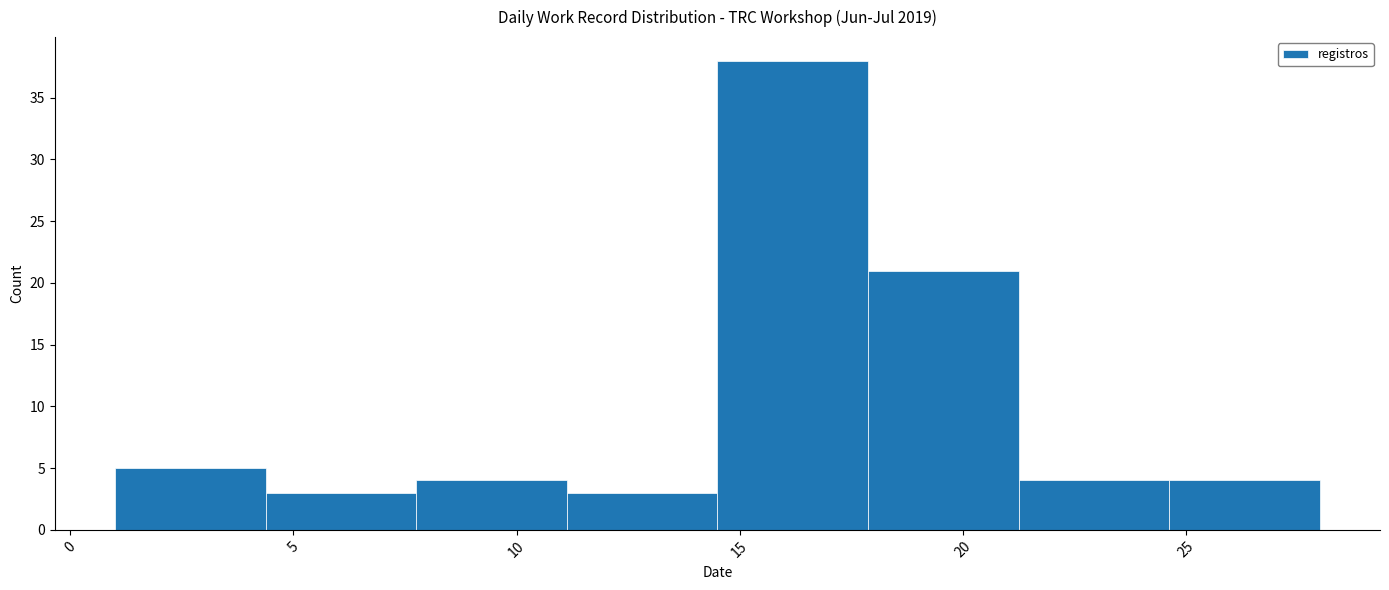

Reading left to right, transcribe this chart: for each bar, give the range it covers on the x-axis and its height. Neither the bar edges nor the heights are printed on the chart, so give them approximately, as read against the axes.

1.0 to 4.5: 5
4.5 to 8.0: 3
8.0 to 11.0: 4
11.0 to 14.5: 3
14.5 to 18.0: 38
18.0 to 21.5: 21
21.5 to 24.5: 4
24.5 to 28.0: 4